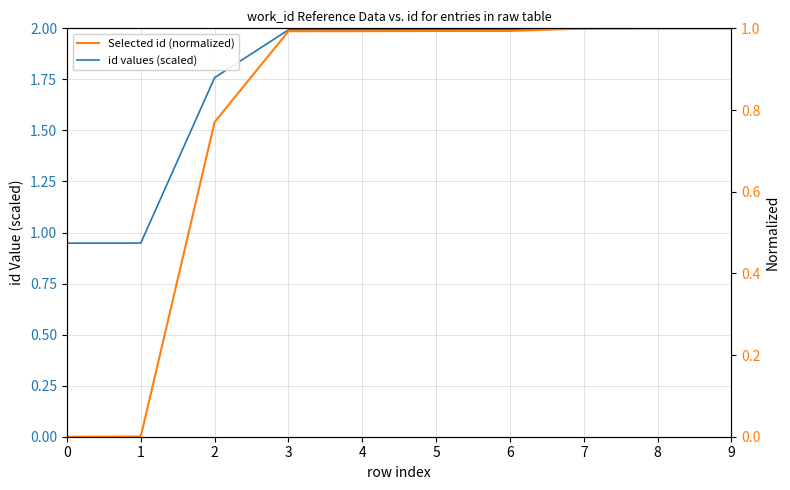

Between 1 and 6, which series saw the biggest shift?

id values (scaled)